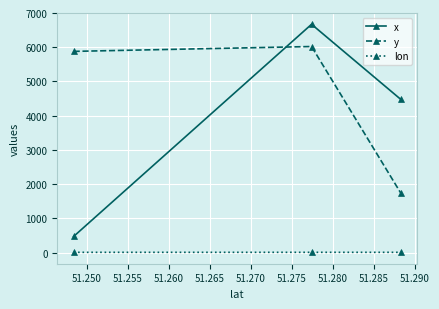

What are all the series names shown in the legend?

x, y, lon